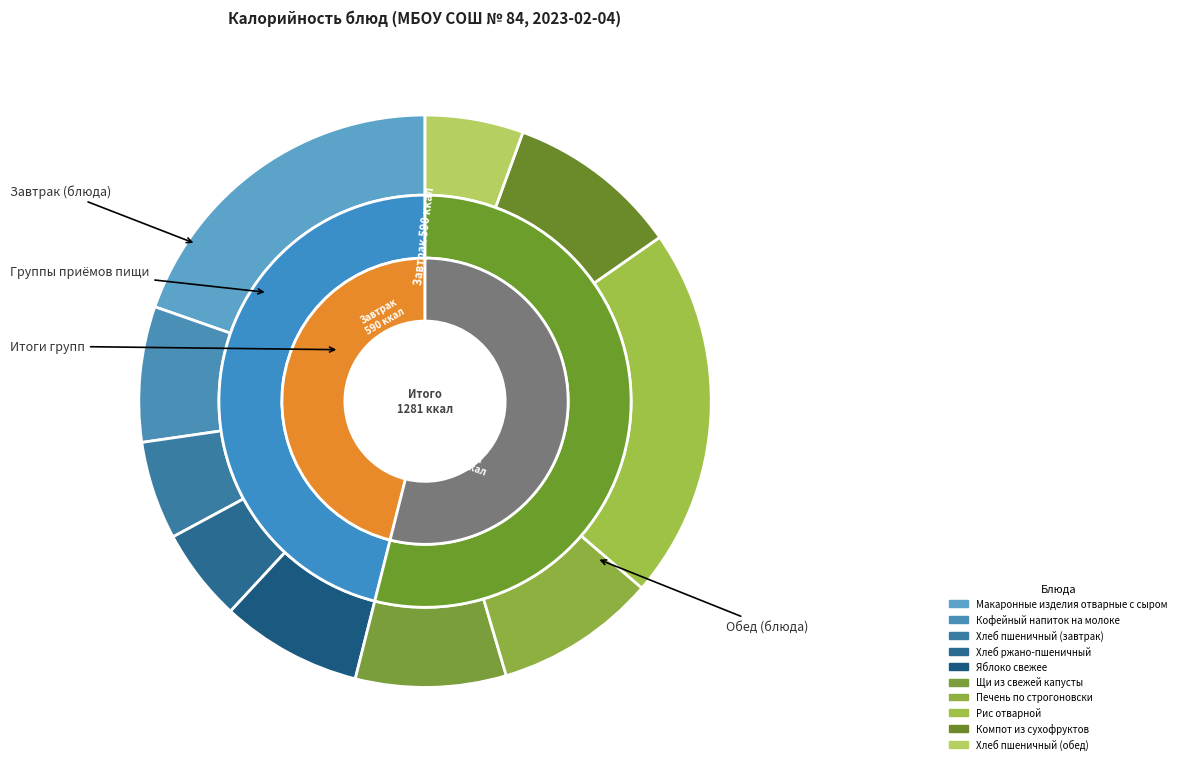

Rank the categories by value from highest to lowest.

Рис отварной, Макаронные изделия отварные с сыром, Компот из сухофруктов, Печень по строгоновски, Щи из свежей капусты, Яблоко свежее, Кофейный напиток на молоке, Хлеб пшеничный (завтрак), Хлеб пшеничный (обед), Хлеб ржано-пшеничный